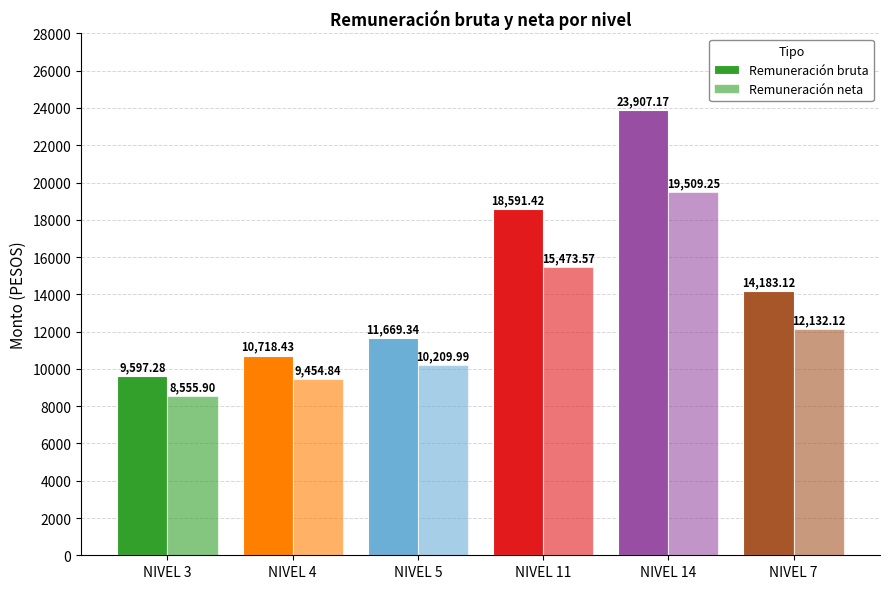

What is the total value across all series at NIVEL 11?

34065.0